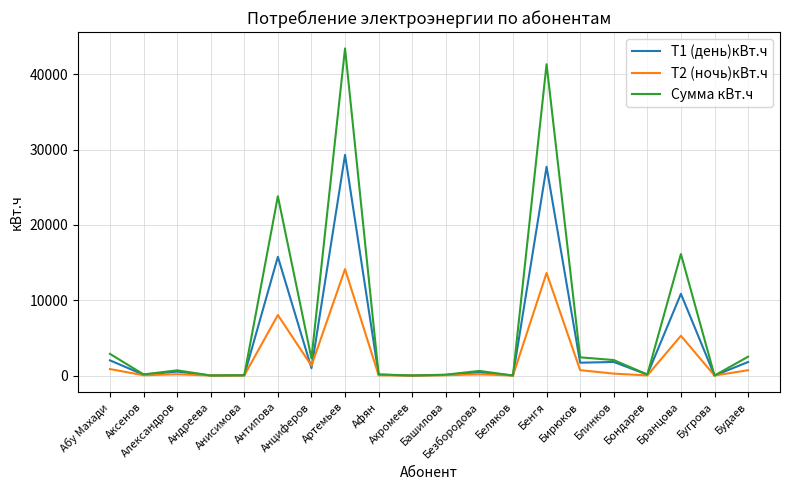

List the series in order of their overall mean, lowest first.

Т2 (ночь)кВт.ч, Т1 (день)кВт.ч, Сумма кВт.ч